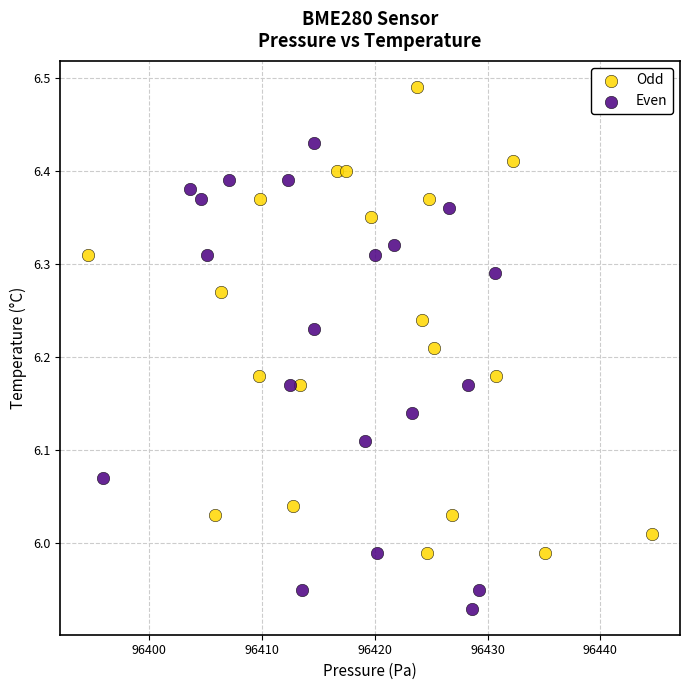

Which series reaches the minimum Y coordinate?

Even